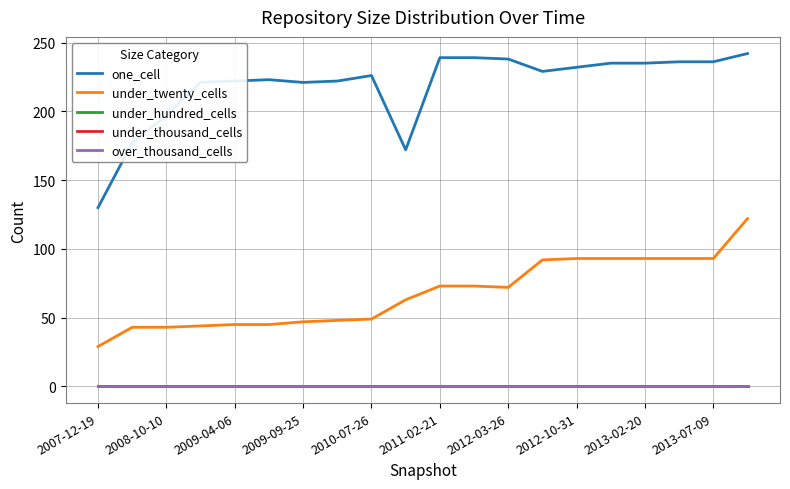

Reading right to left, list all the values displayed in this chart.

one_cell: 242	236	236	235	235	232	229	238	239	239	172	226	222	221	223	222	221	197	177	130
under_twenty_cells: 122	93	93	93	93	93	92	72	73	73	63	49	48	47	45	45	44	43	43	29
under_hundred_cells: 0	0	0	0	0	0	0	0	0	0	0	0	0	0	0	0	0	0	0	0
under_thousand_cells: 0	0	0	0	0	0	0	0	0	0	0	0	0	0	0	0	0	0	0	0
over_thousand_cells: 0	0	0	0	0	0	0	0	0	0	0	0	0	0	0	0	0	0	0	0